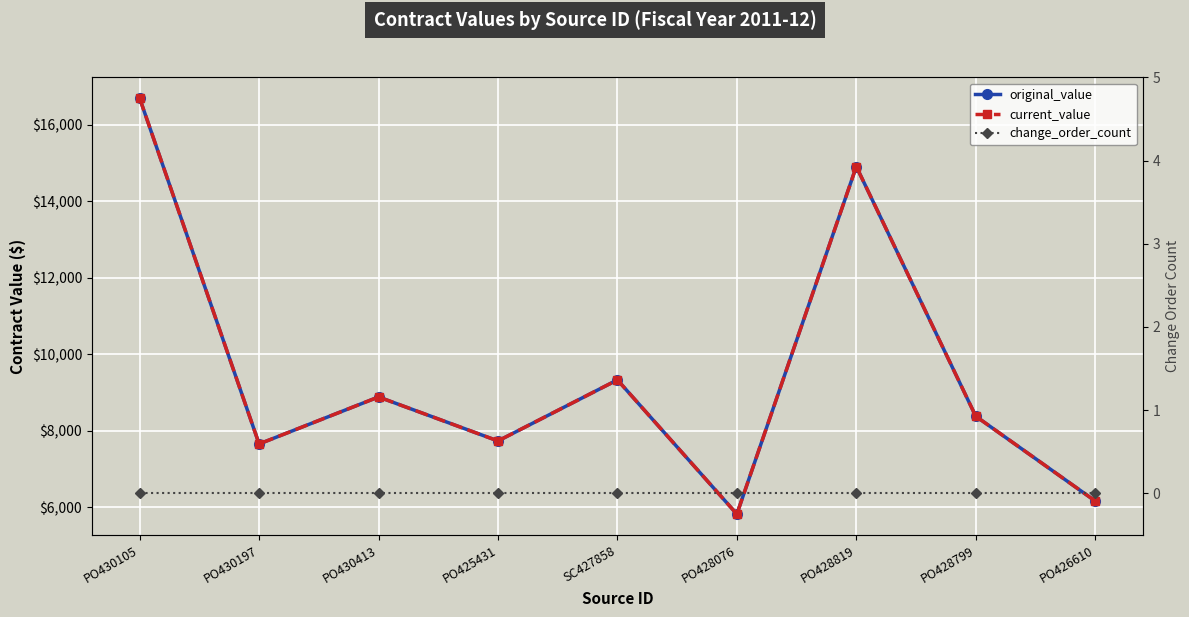

Where is current_value nearest to the value 11252?

SC427858